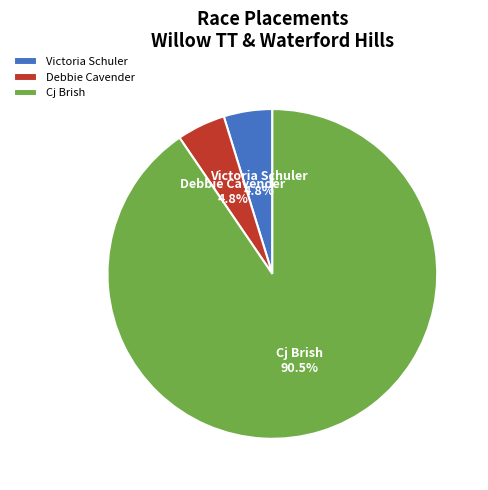

To the nearest percent, what is the difference between the Debbie Cavender and Cj Brish slice percentages?

86%